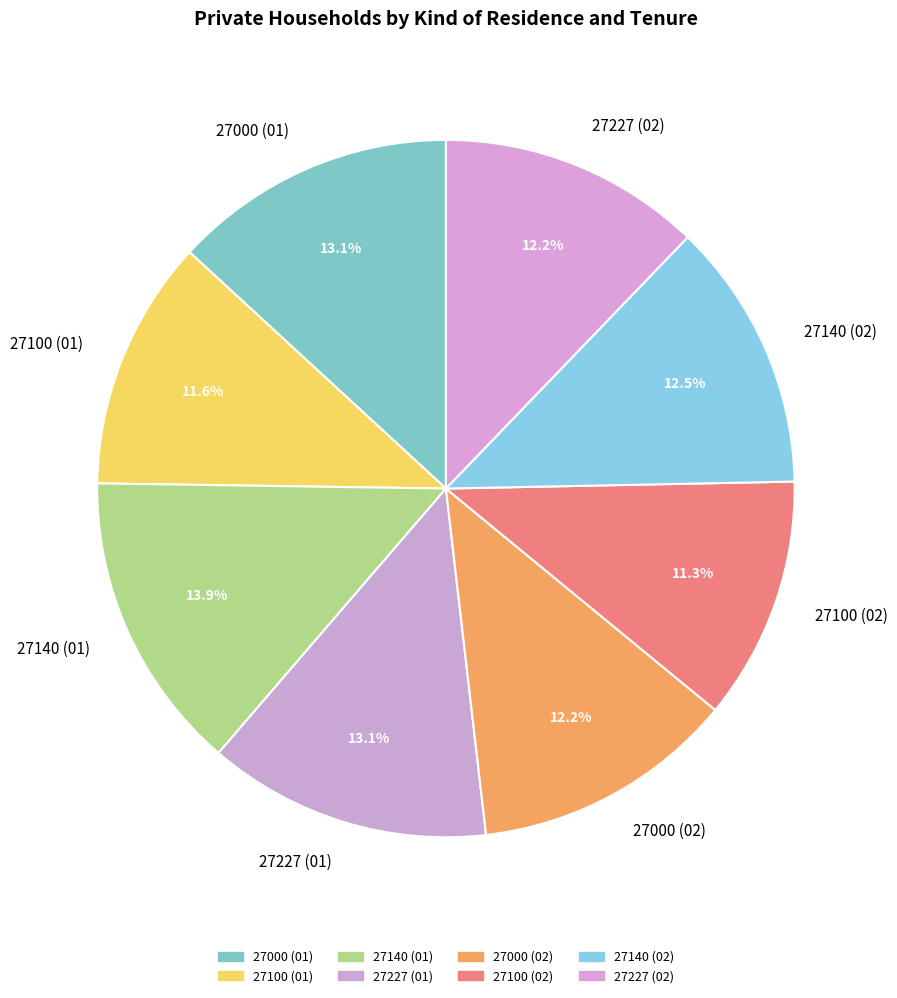

Which slice is the largest?

27140 (01)